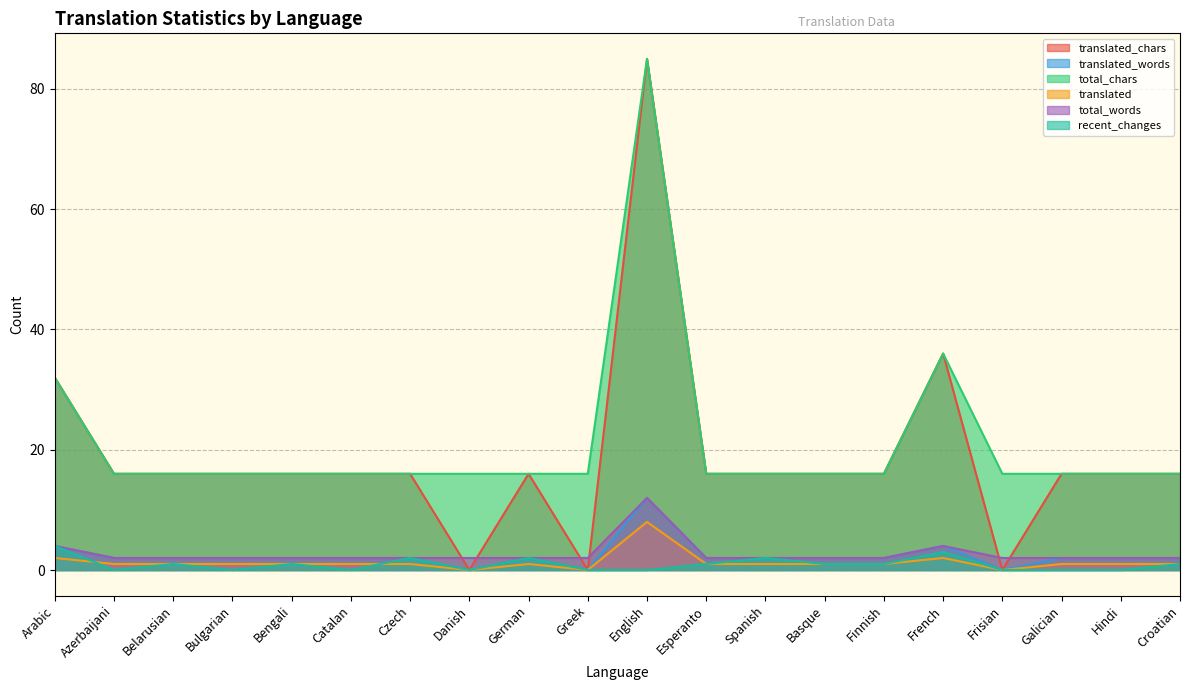

What is the difference between the maximum and second lowest values in the translated series?

8